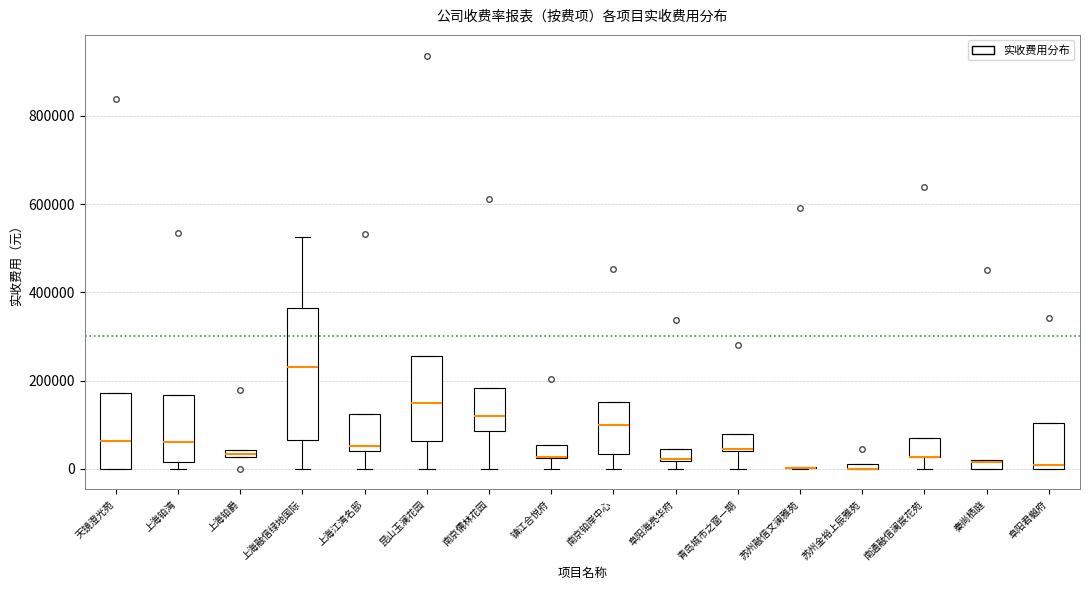

Where is the lower edge of the box for 上海融信绿地国际 on the y-axis? The values are not printed on the chart, so give them approximately, as read against the axis.

60000